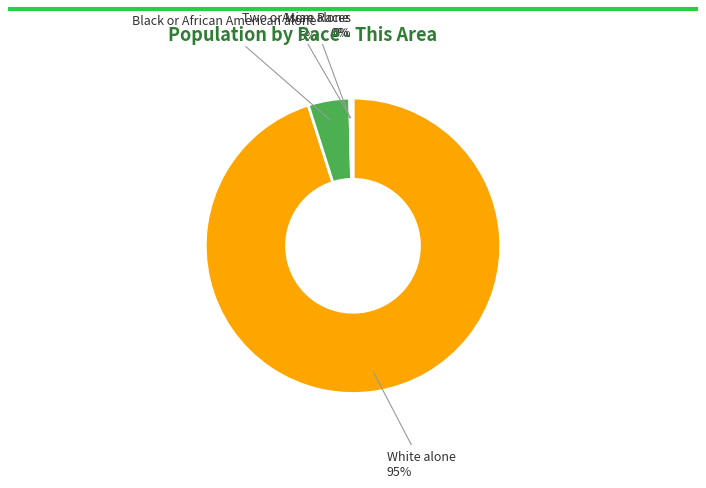

Count the number of slices in the pie.

5